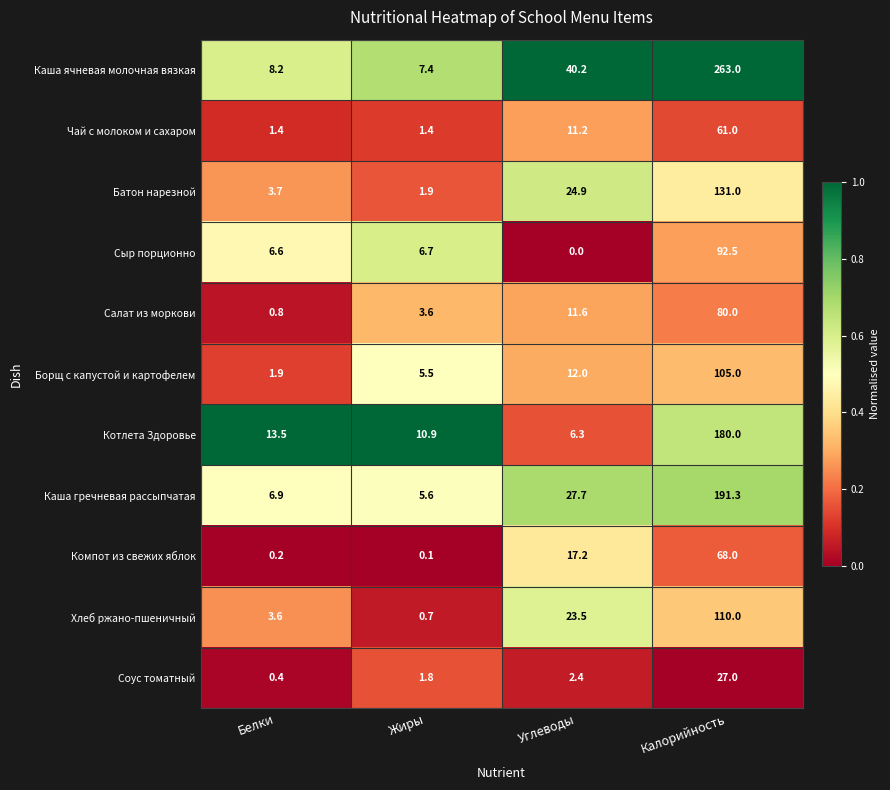

List the labels in order of Хлеб ржано-пшеничный value, largest first.

Калорийность, Углеводы, Белки, Жиры